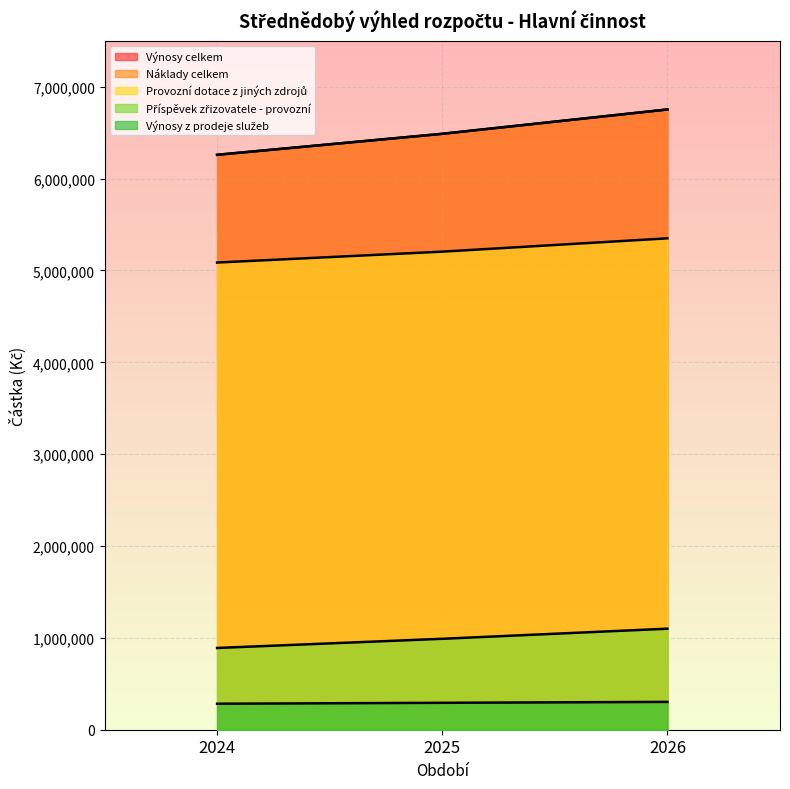

How many series are shown in this chart?

5